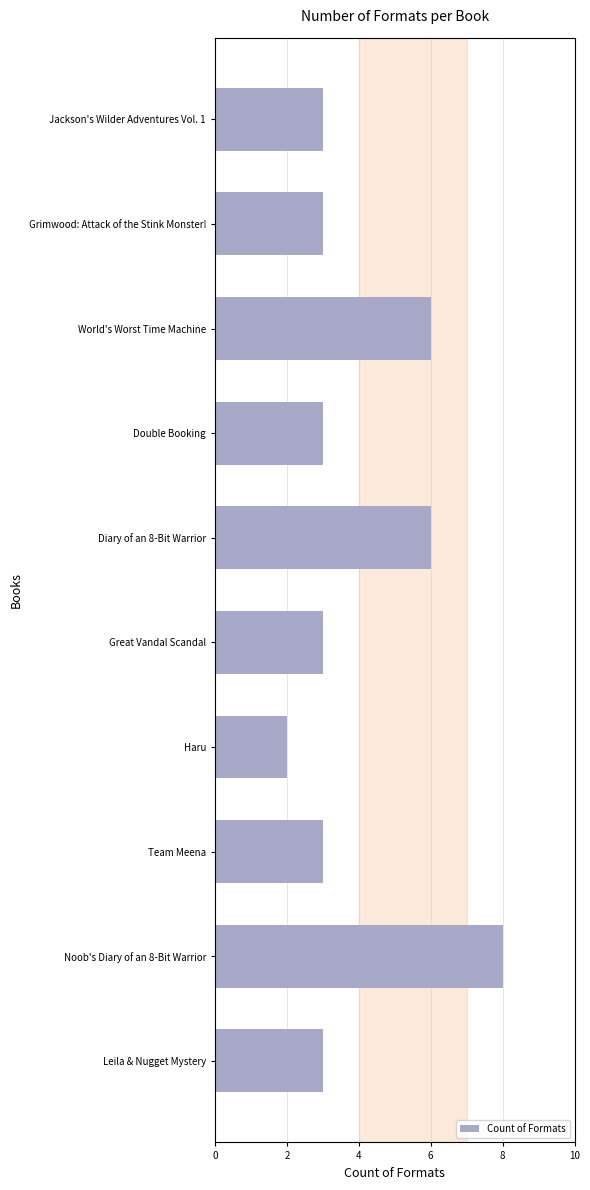

How many distinct data groups are displayed?

1